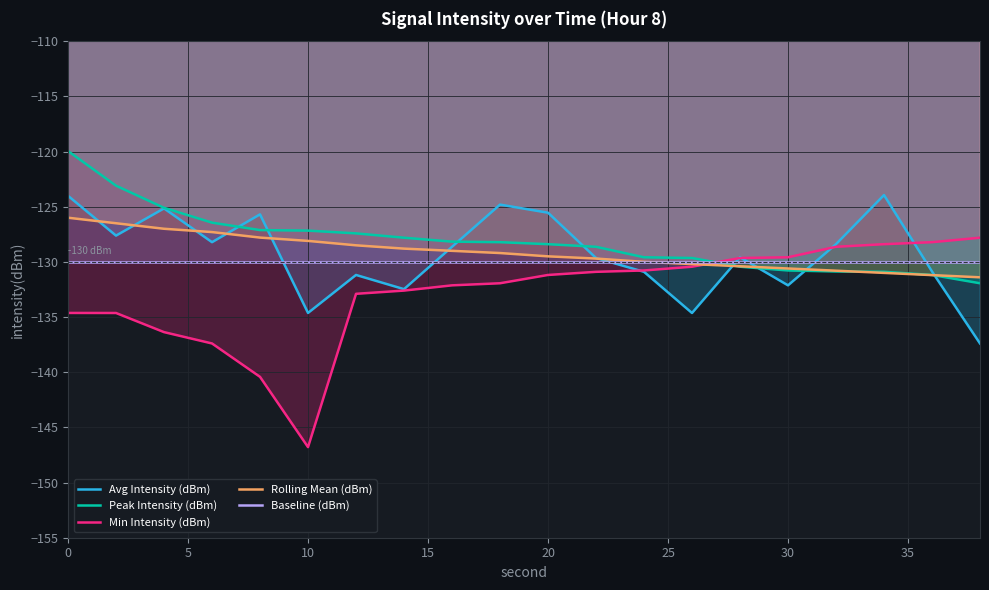

What value does the Baseline (dBm) series have at 0?

-130.0